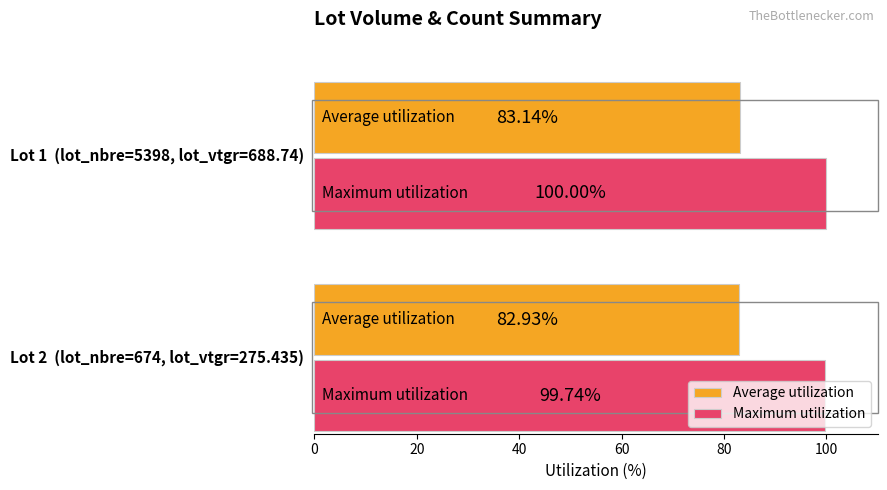

List the series in order of their peak value, highest first.

Maximum utilization, Average utilization